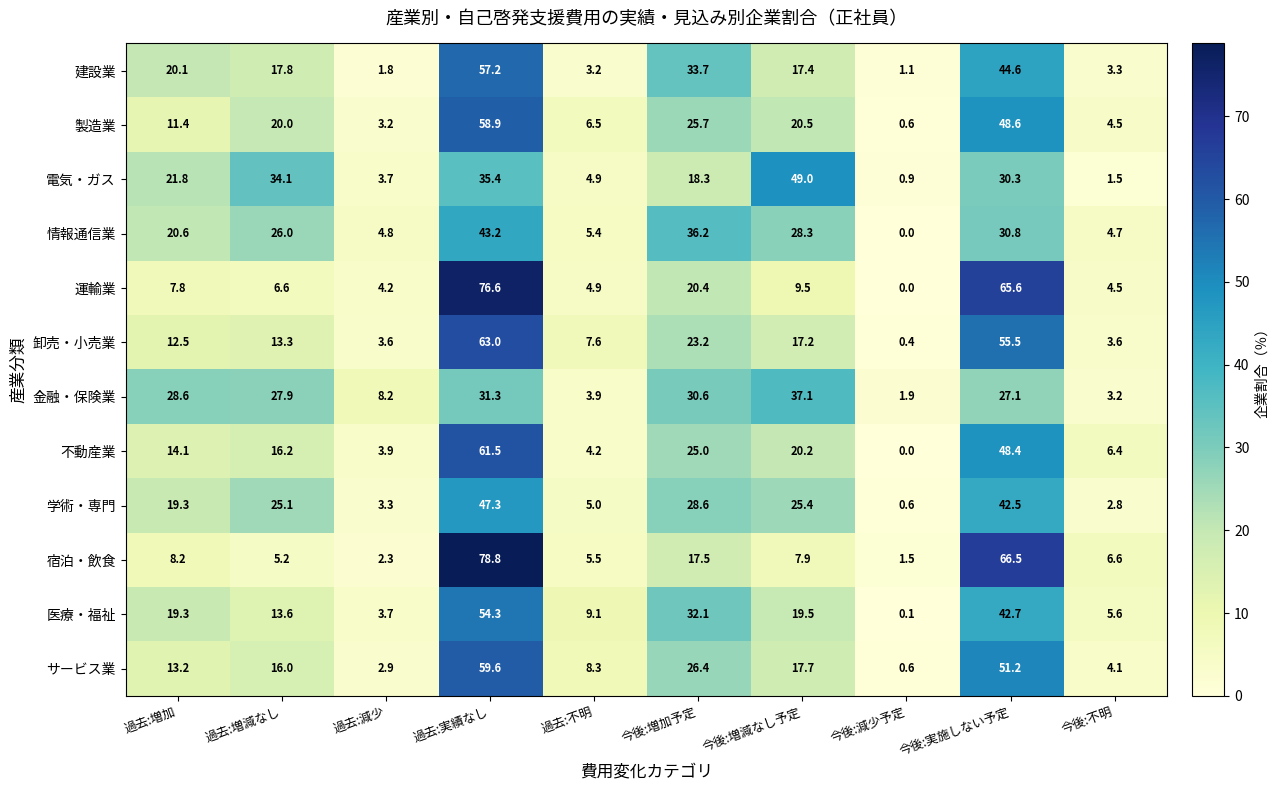

List the labels in order of 学術・専門 value, largest first.

過去:実績なし, 今後:実施しない予定, 今後:増加予定, 今後:増減なし予定, 過去:増減なし, 過去:増加, 過去:不明, 過去:減少, 今後:不明, 今後:減少予定